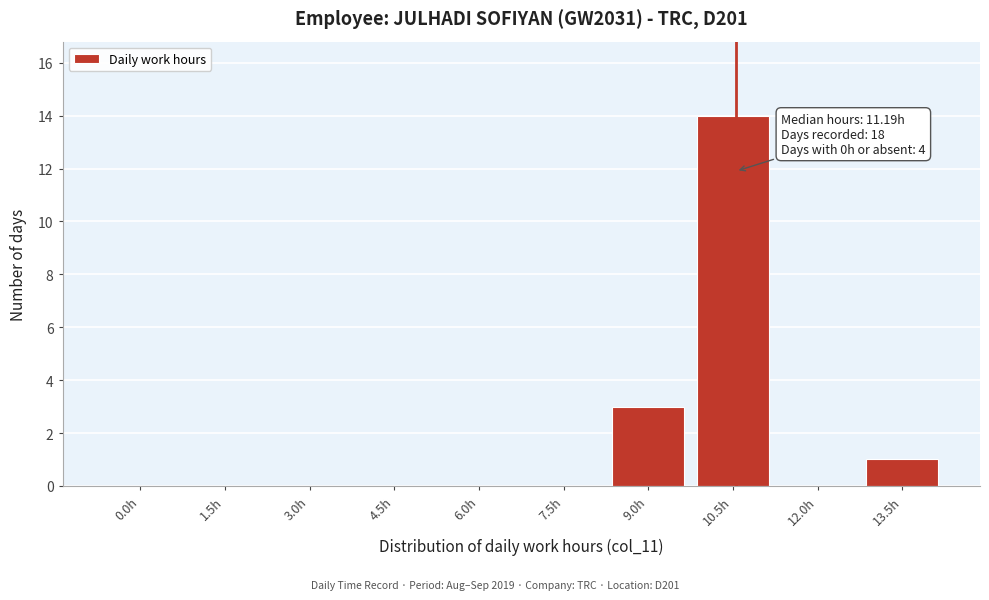

Reading left to right, transcribe all the data shown in this chart.

0.0h=0	1.5h=0	3.0h=0	4.5h=0	6.0h=0	7.5h=0	9.0h=3	10.5h=14	12.0h=0	13.5h=1